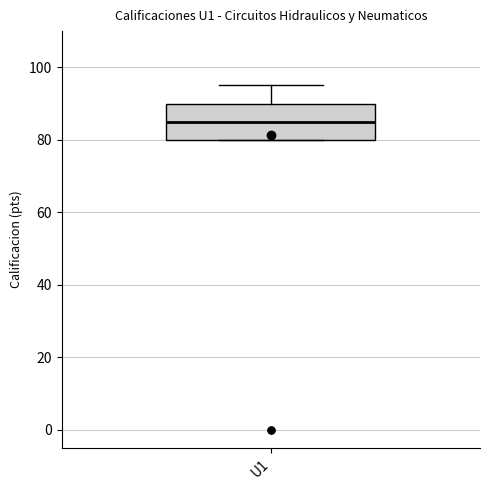

Where does the upper whisker of the box for U1 end on the y-axis? The values are not printed on the chart, so give them approximately, as read against the axis.

96